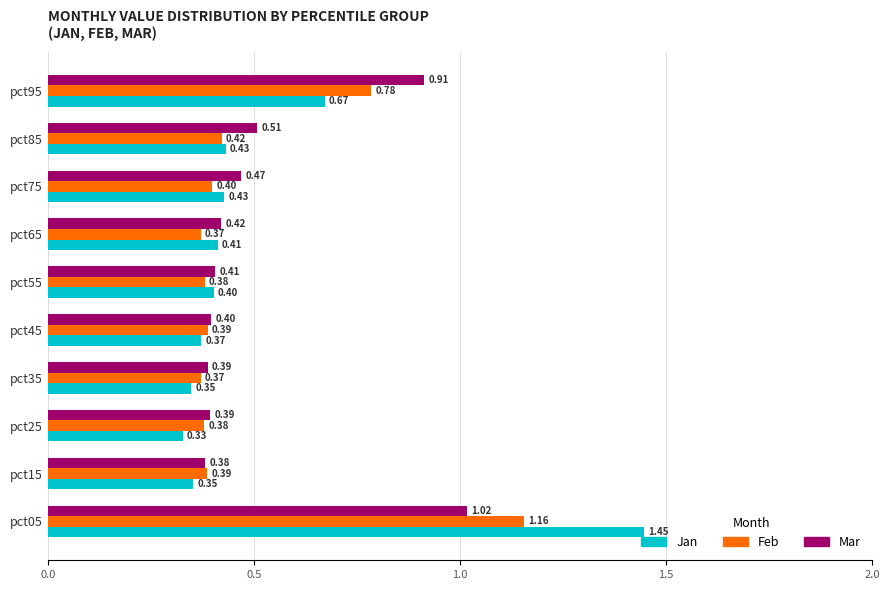

What is the sum of all Feb values?

5.0